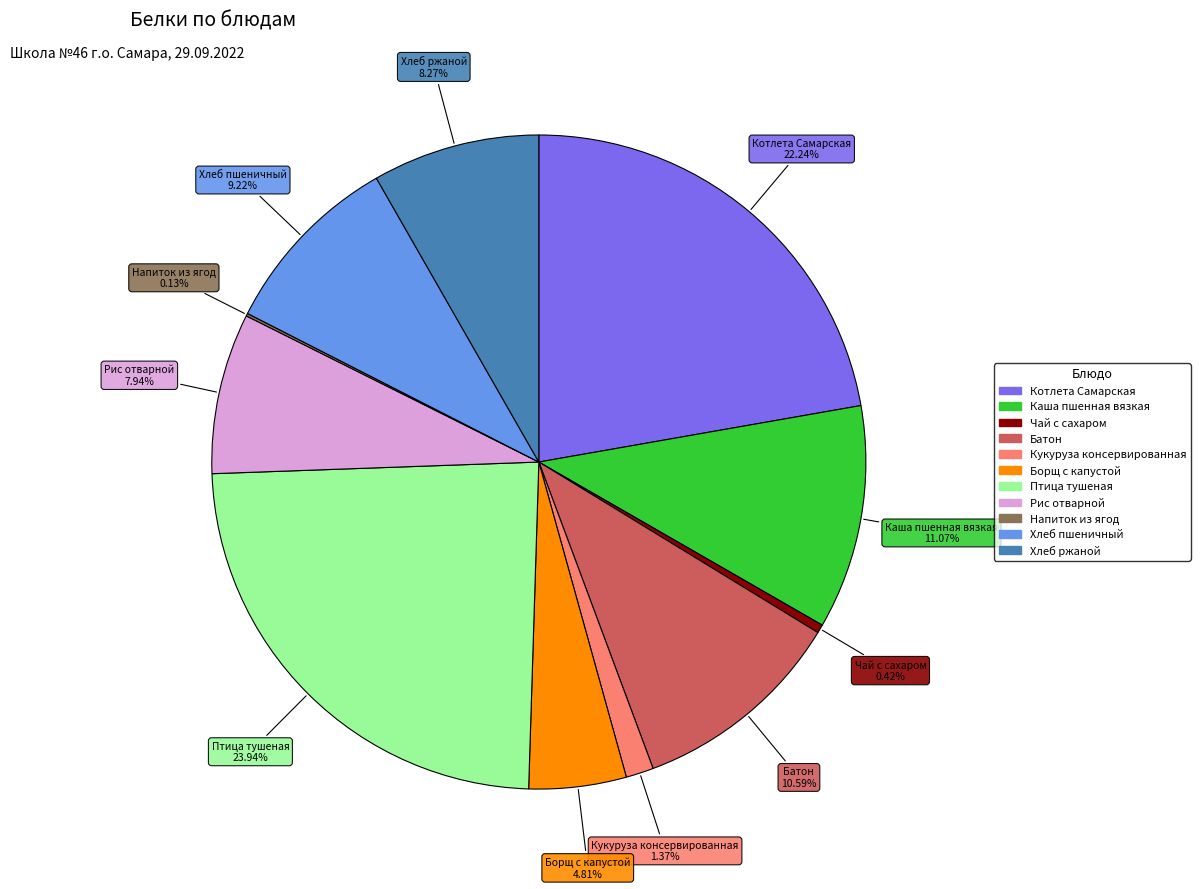

What percentage do Хлеб ржаной and Птица тушеная together represent?

32.2%